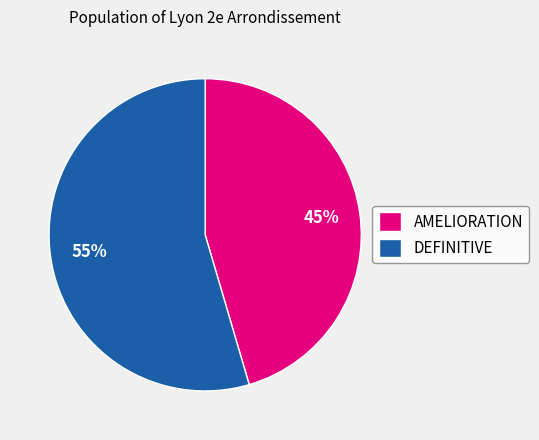

The AMELIORATION slice represents 52% of the pie. True or false?

False